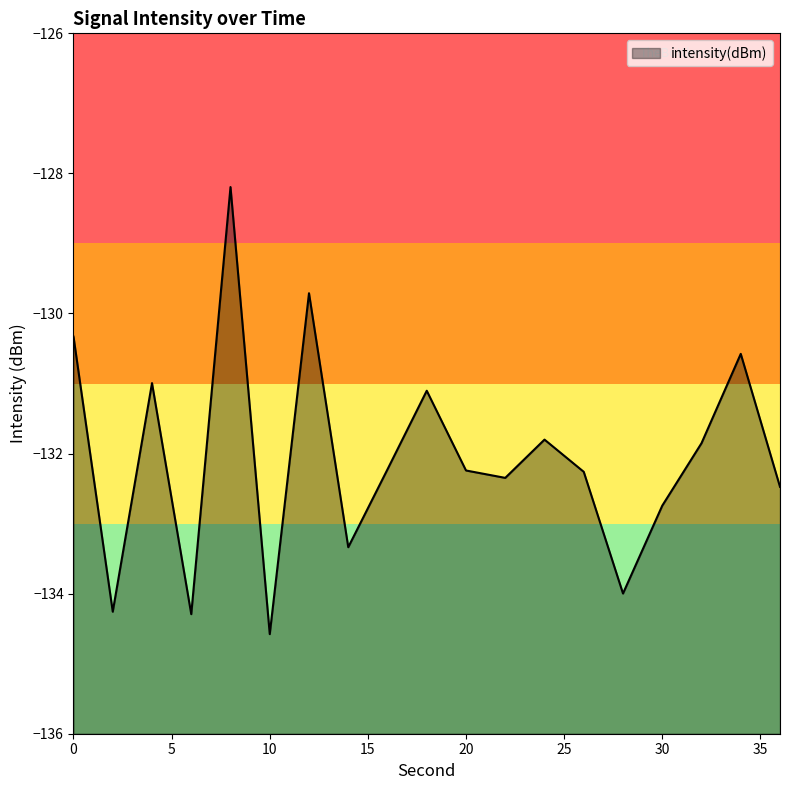

Is it true that the value at 6 is -134.3?

True